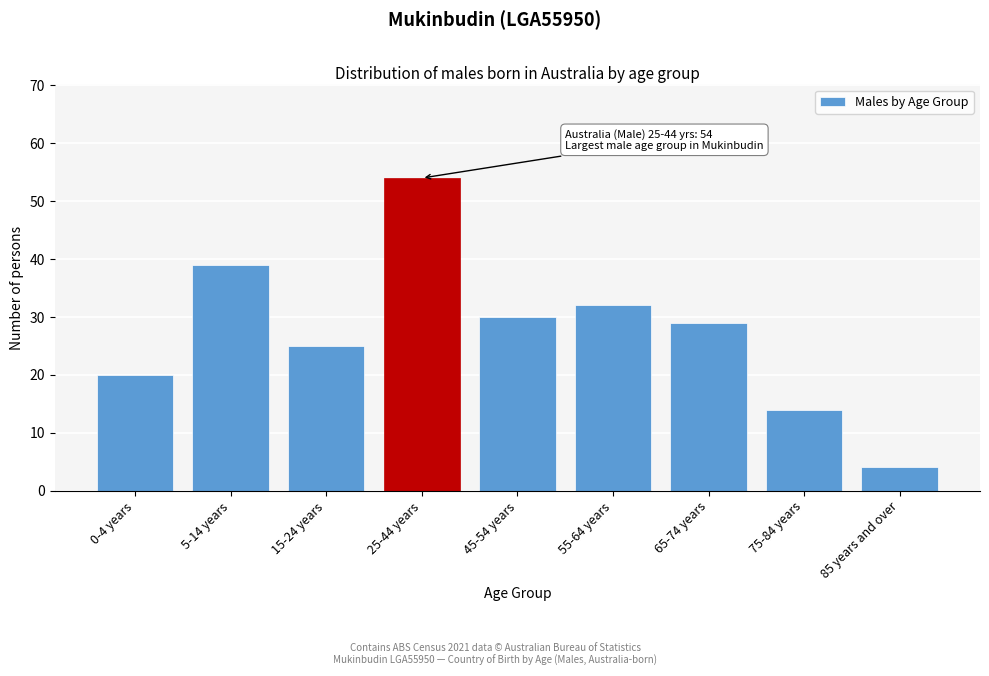

Reading left to right, transcribe all the data shown in this chart.

20	39	25	54	30	32	29	14	4